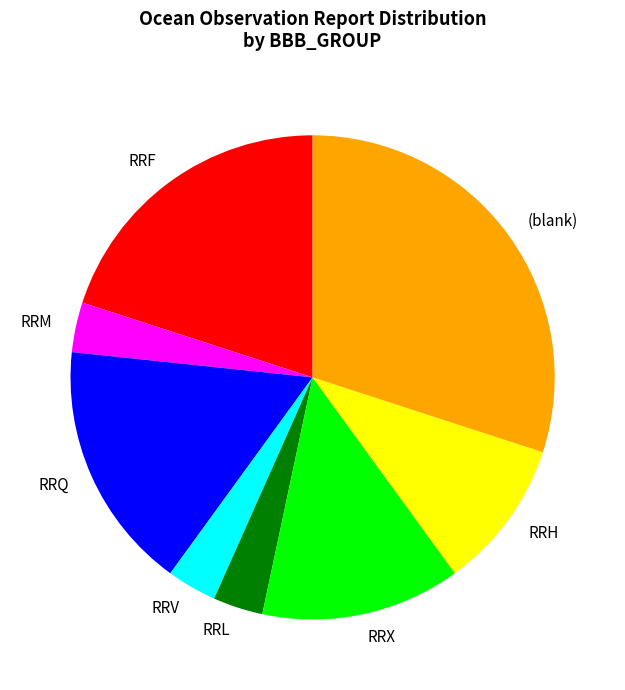

Do RRH and RRQ together represent more than half of the pie?

No